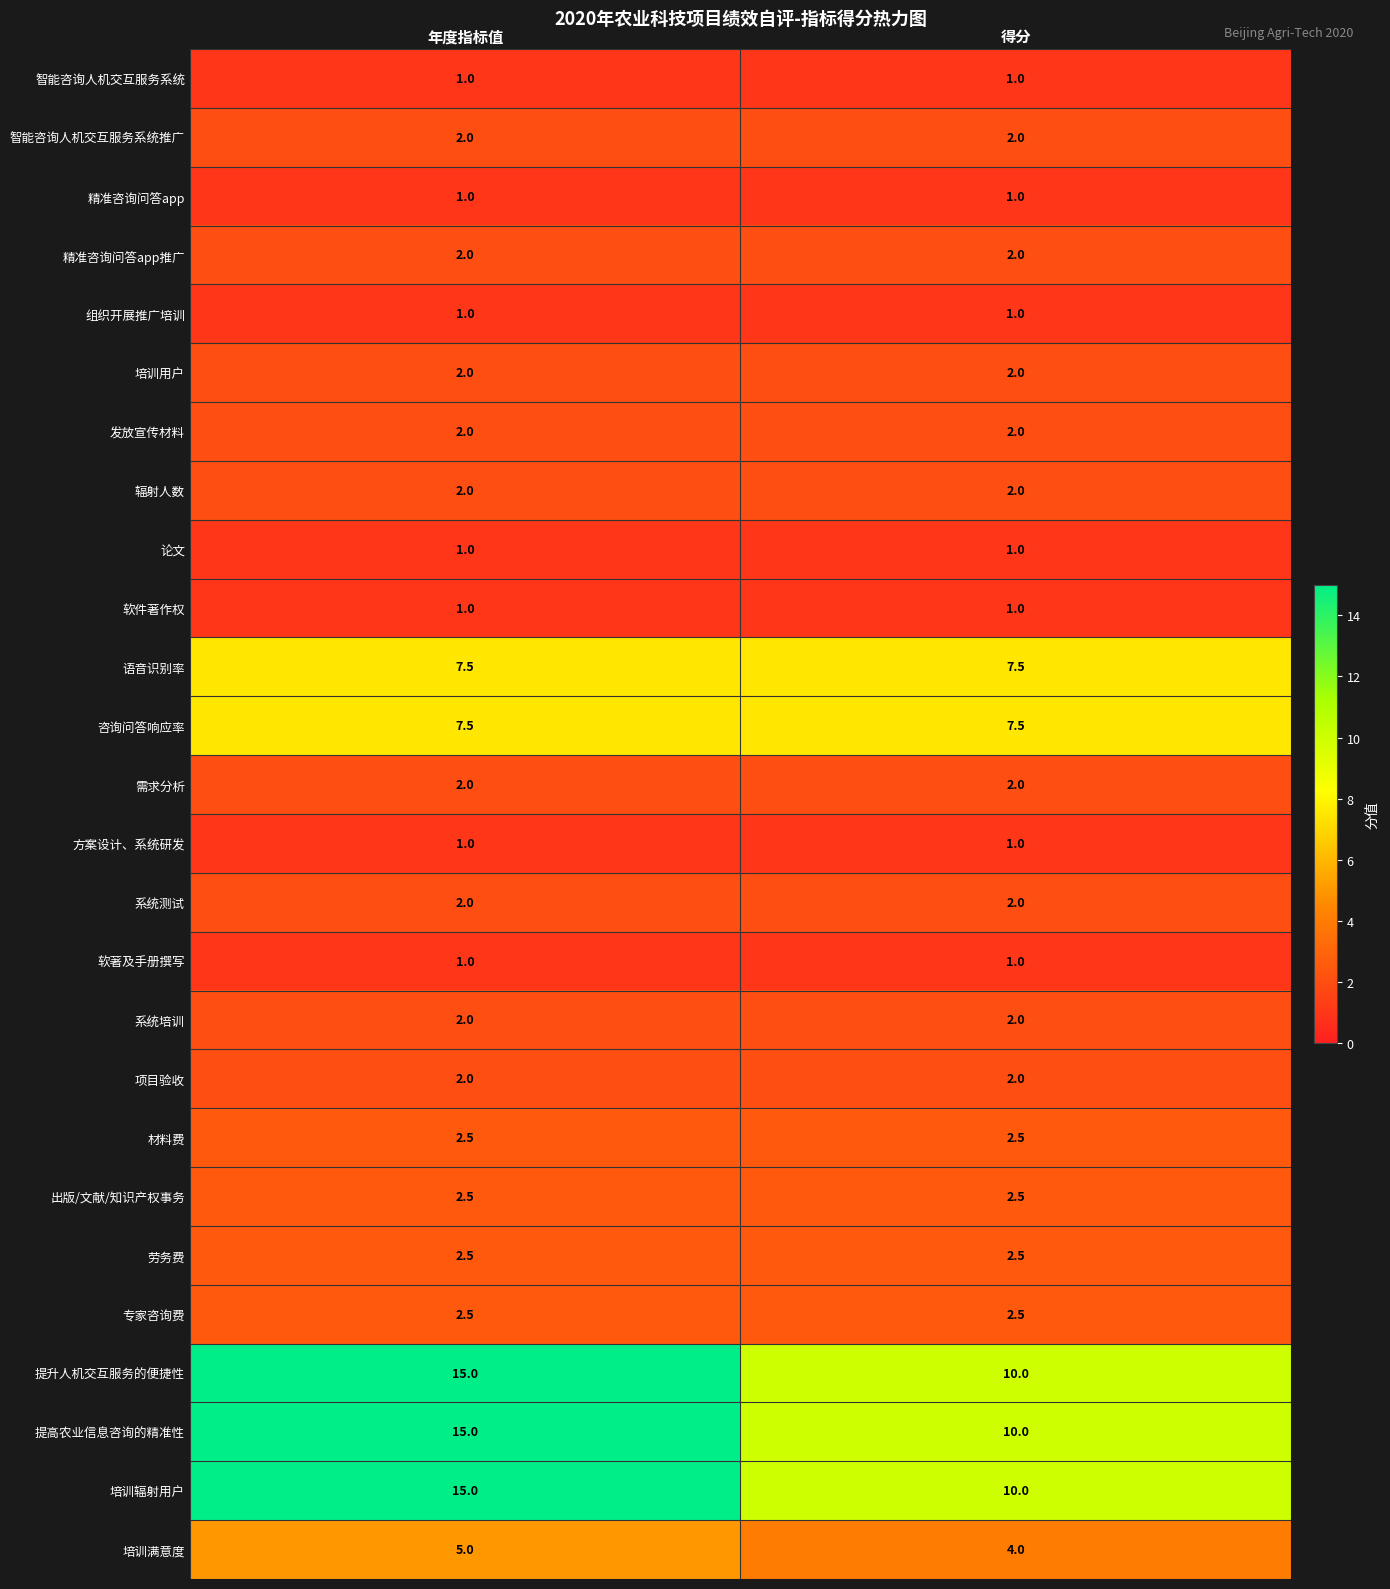

What is the difference between the highest and lowest values at 年度指标值?

14.0